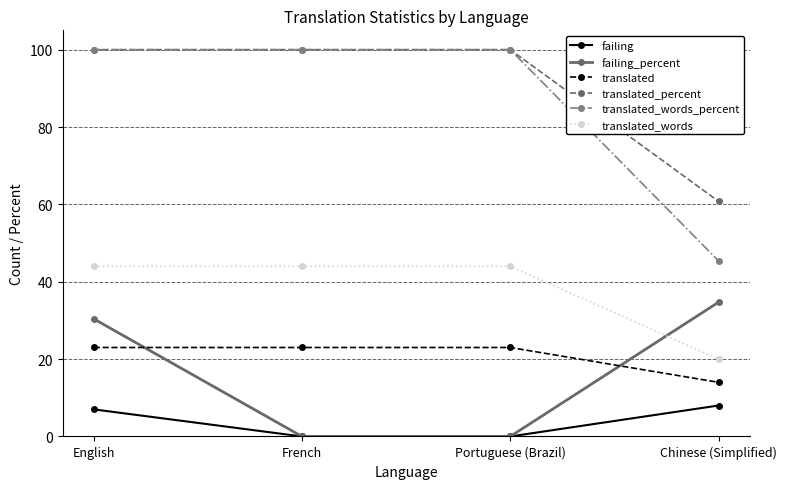

At how many categories does at least one series exceed 37?

4